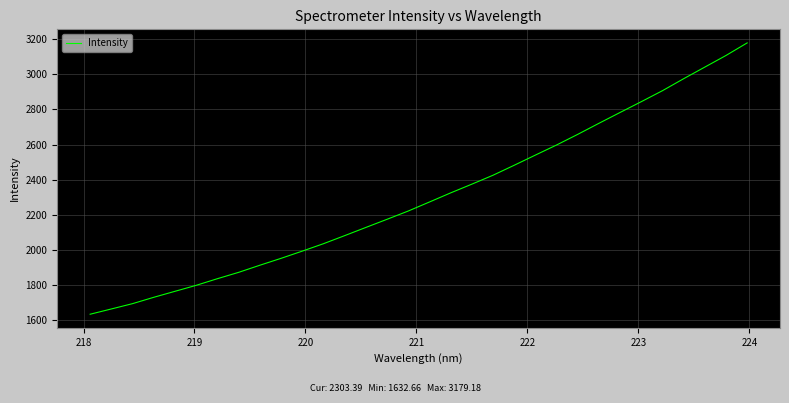

True or false: the data has more than 0 interior local peaks.

False